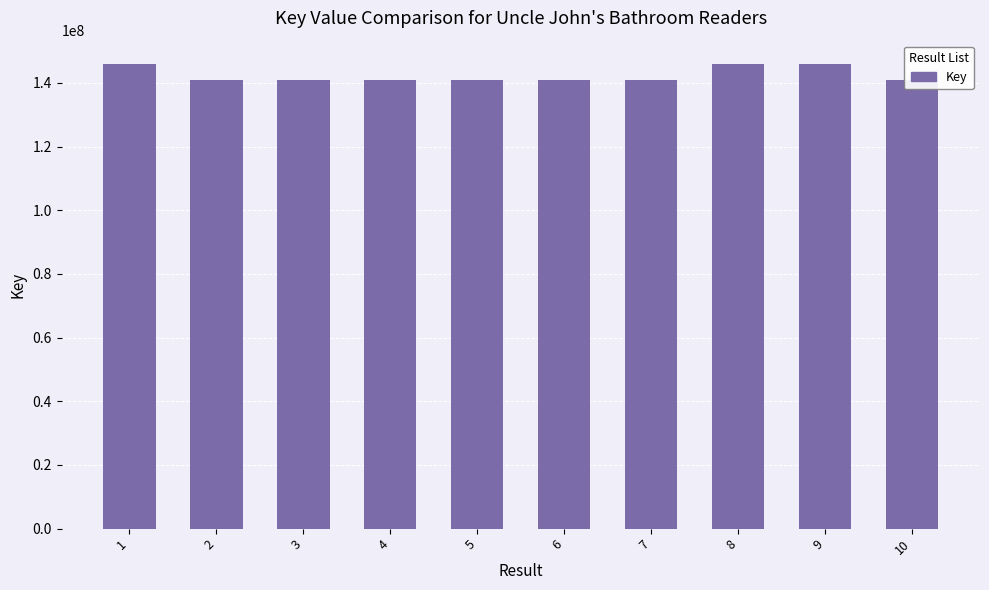

How many values are below 141016891?

5